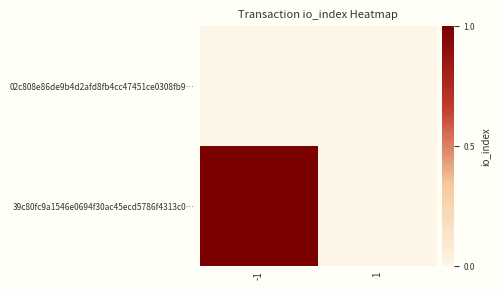

List the series in order of their overall mean, lowest first.

02c808e86de9b4d2afd8fb4cc47451ce0308fb9…, 39c80fc9a1546e0694f30ac45ecd5786f4313c0…